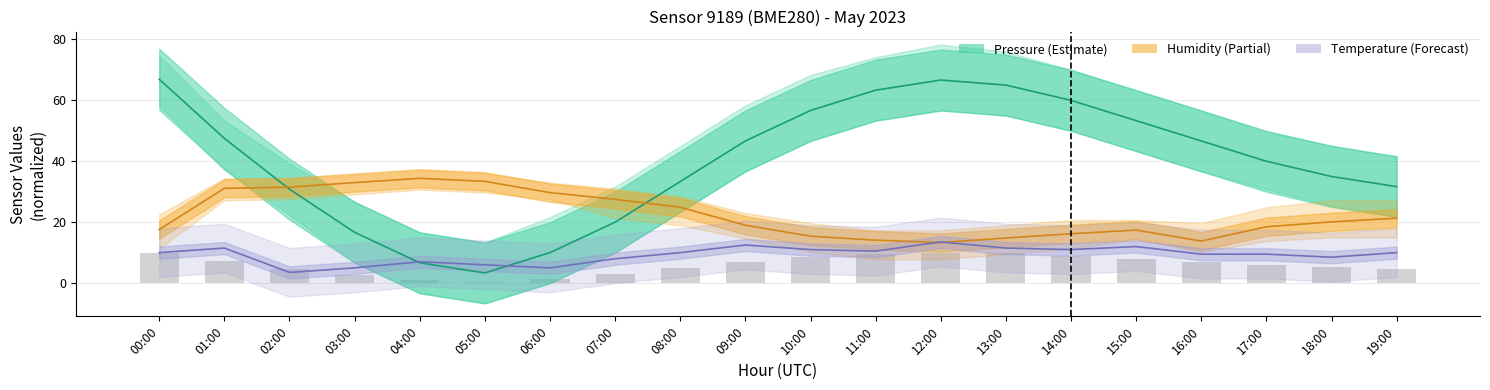

What is the difference between the Pressure (center) values at 03:00 and 09:00?

30.0